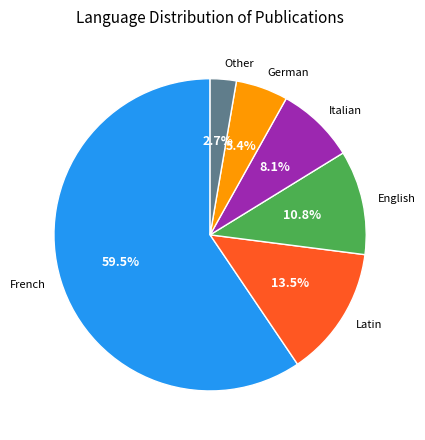

Between German and French, which is larger?

French